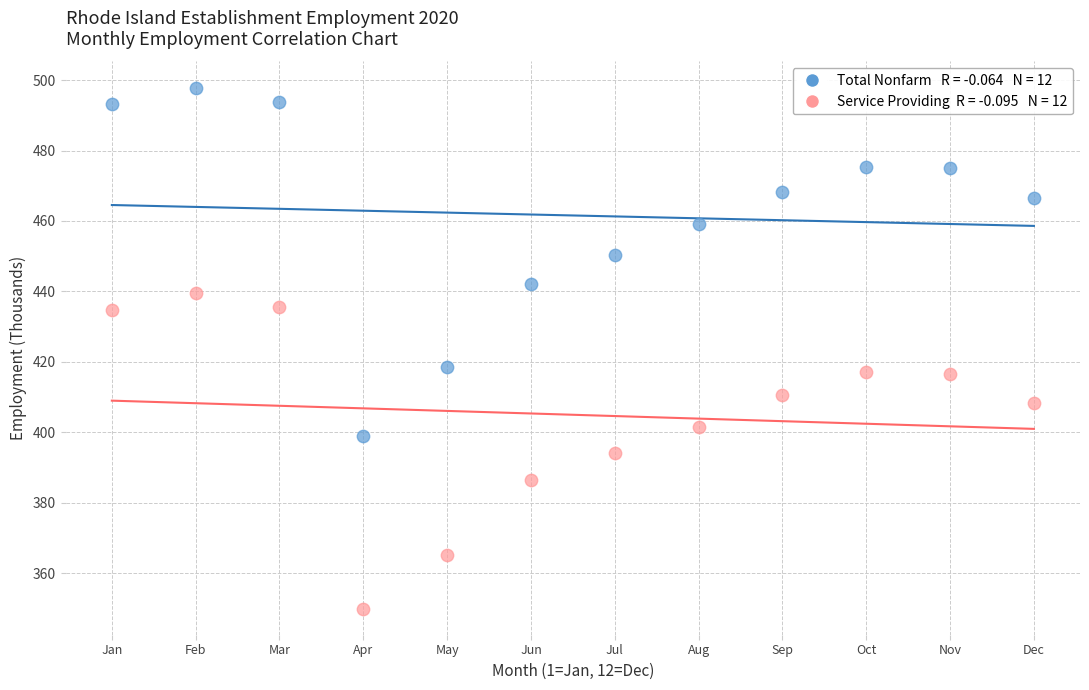

Across all data points, what is the range of X values (max minus min)?

11.0